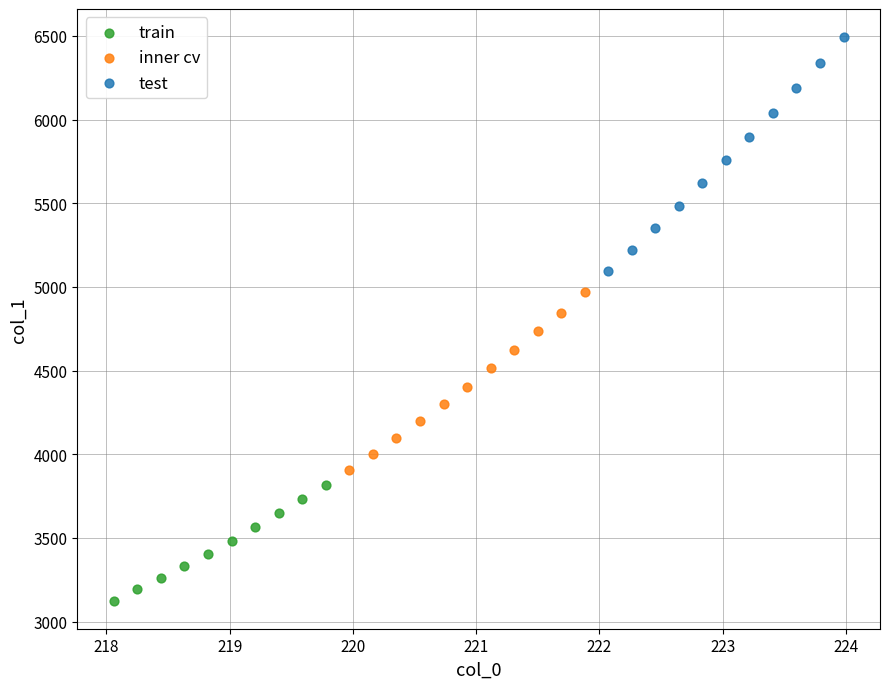

Which series contains the highest Y value?

test